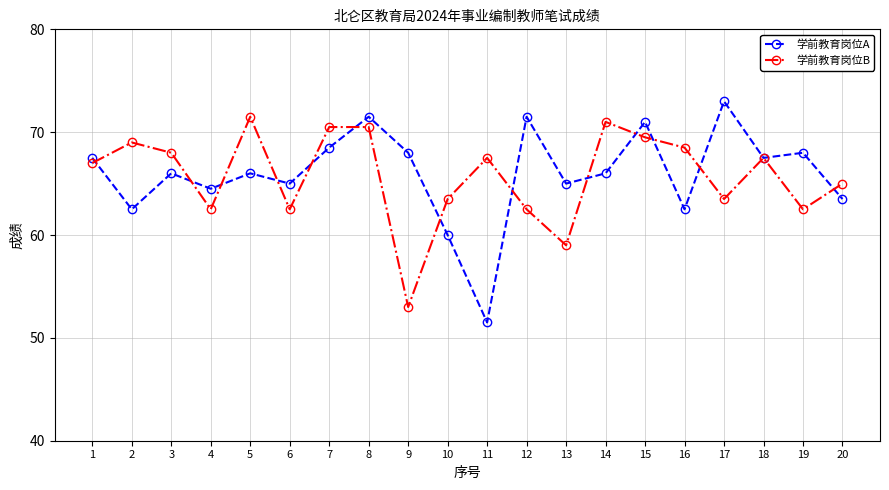

What are all the series names shown in the legend?

学前教育岗位A, 学前教育岗位B